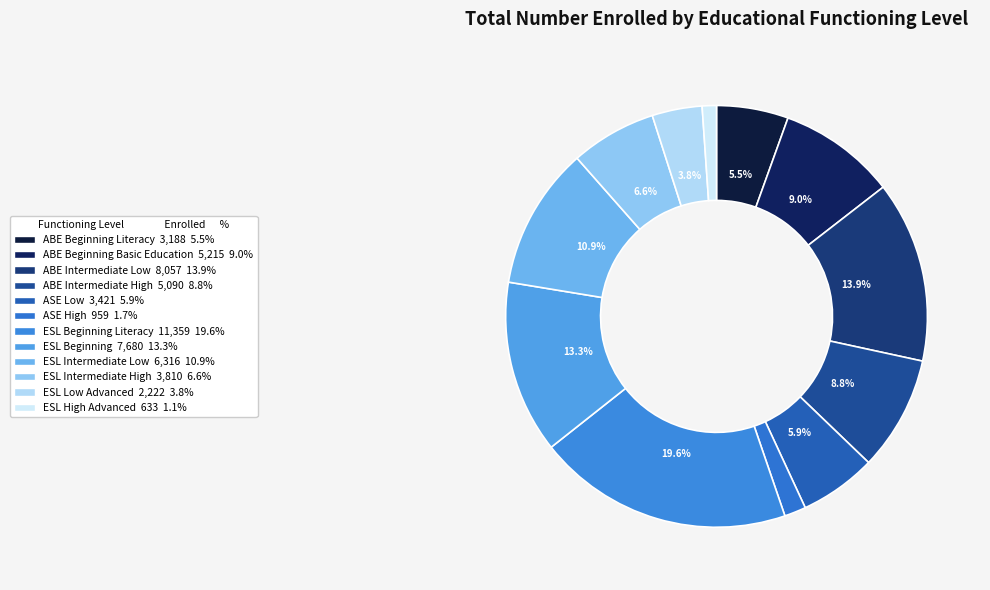

How many slices are in this pie chart?

12